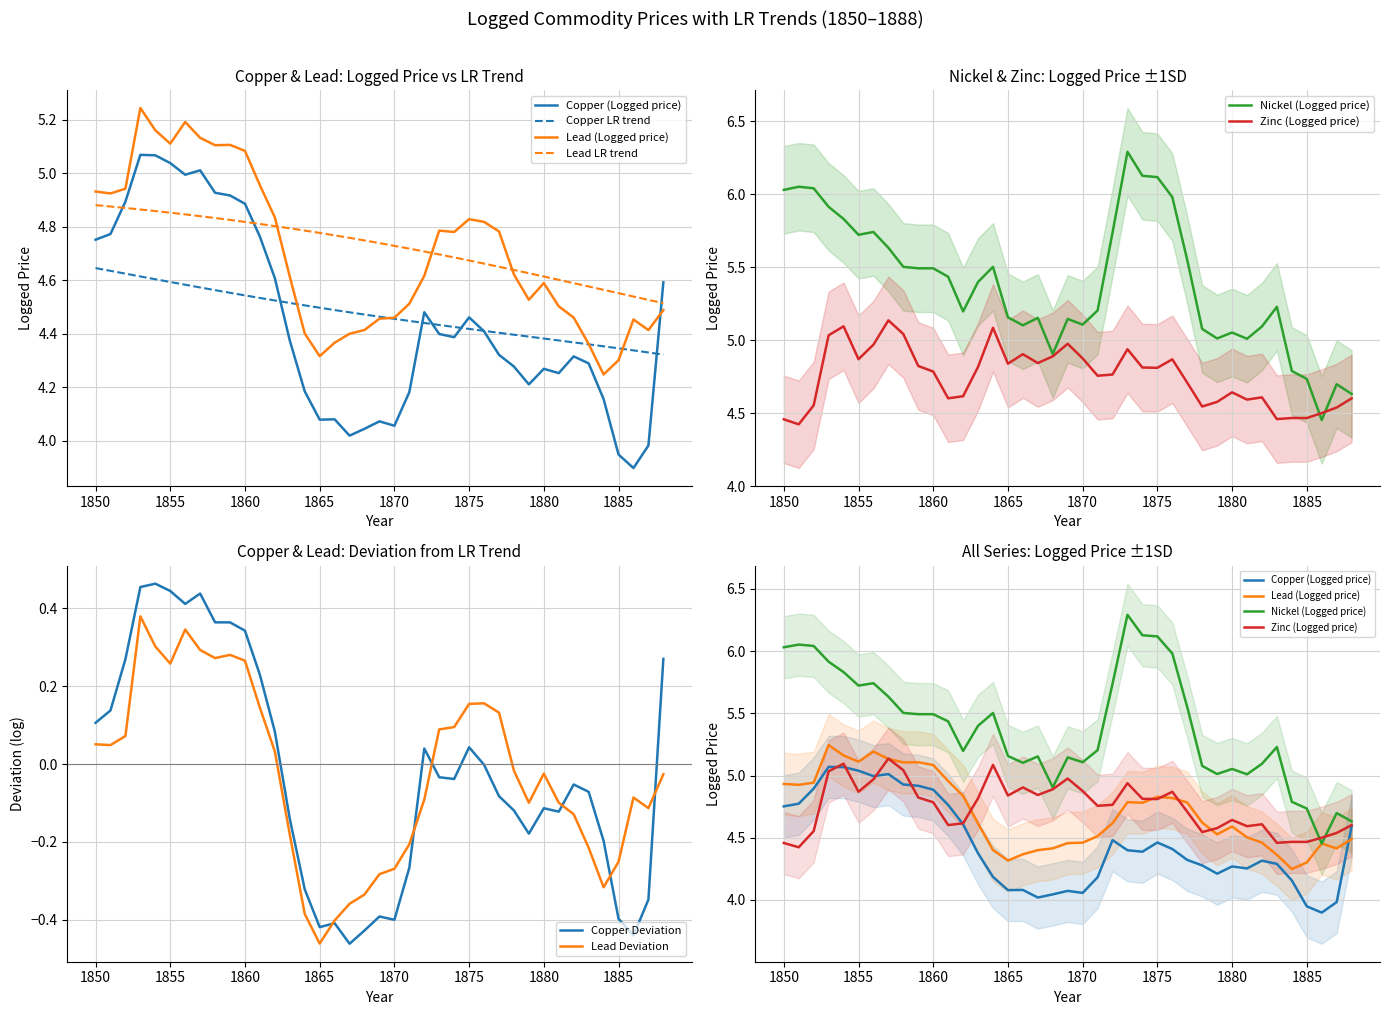

True or false: Nickel (Logged price) has a value of 8.2 at 1853.

False